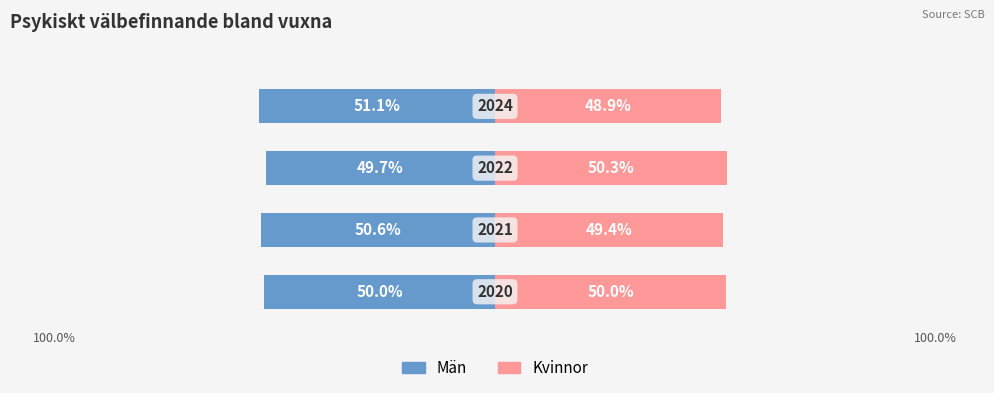

Count the Män values in the range -50 to -49.

2